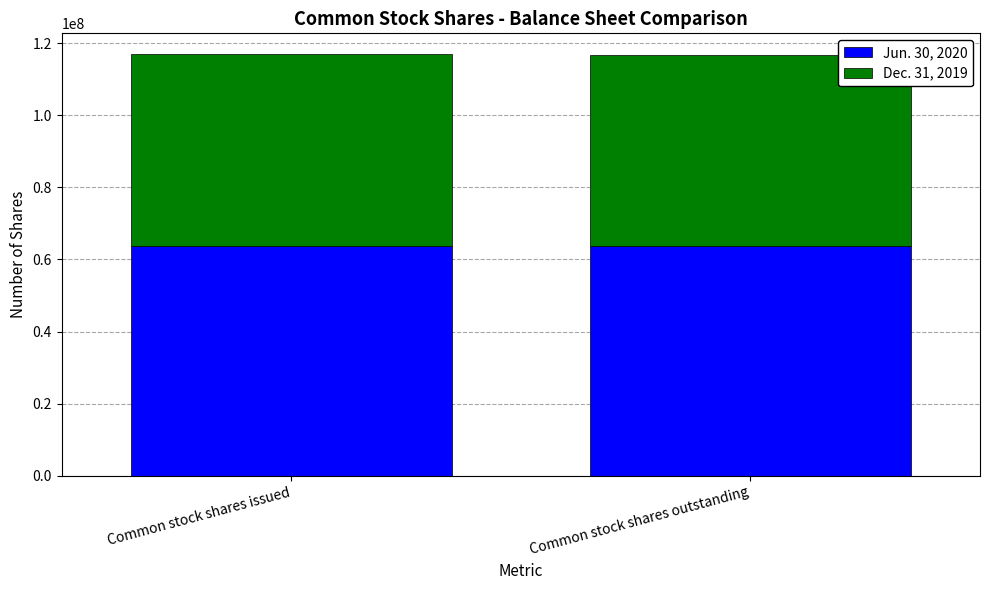

What is the value of the Jun. 30, 2020 bar at the 2nd from the left?

63658132